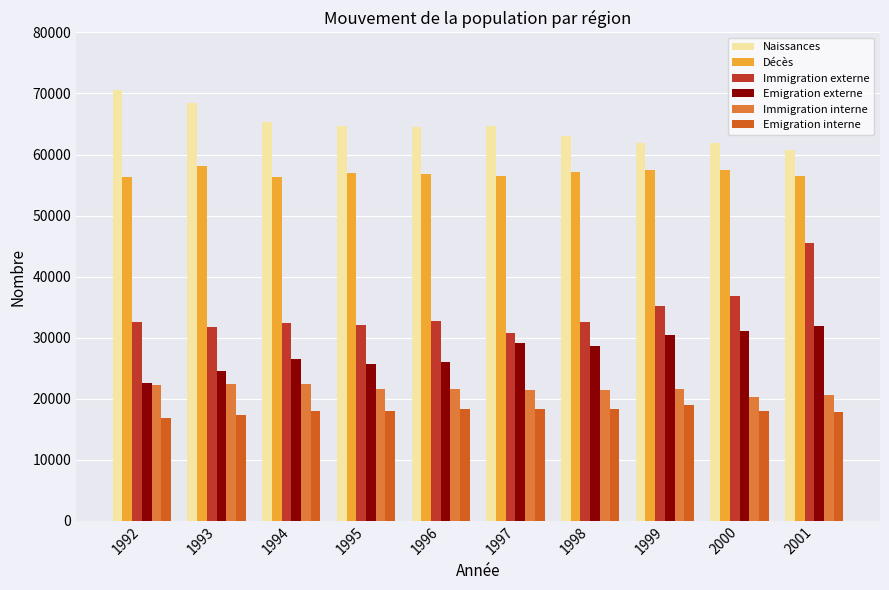

Does the chart contain any negative values?

No